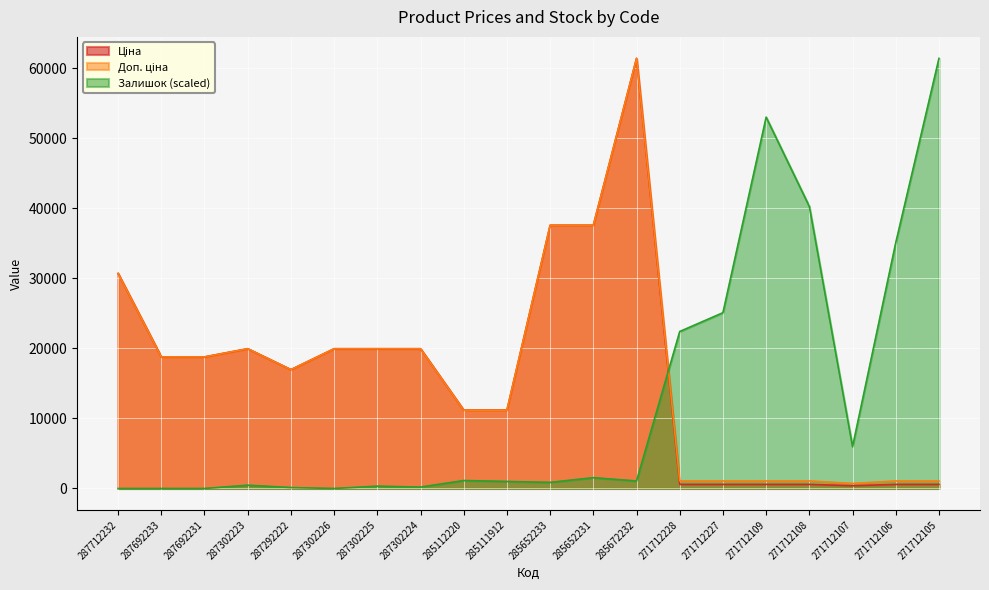

True or false: Доп. ціна and Ціна cross at least once.

False